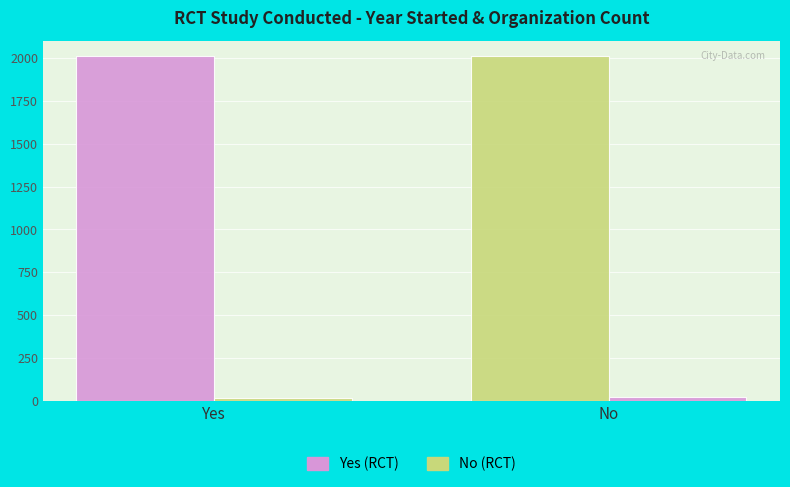

At which category is the sum across all series the highest?

No